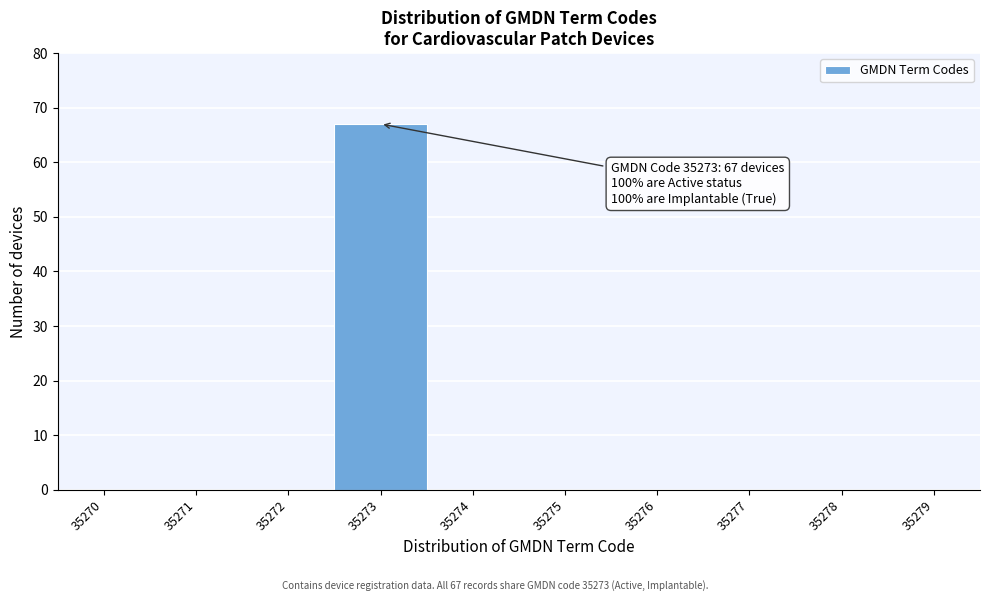

Reading right to left, extract all data points from this chart.

35279=0	35278=0	35277=0	35276=0	35275=0	35274=0	35273=67	35272=0	35271=0	35270=0